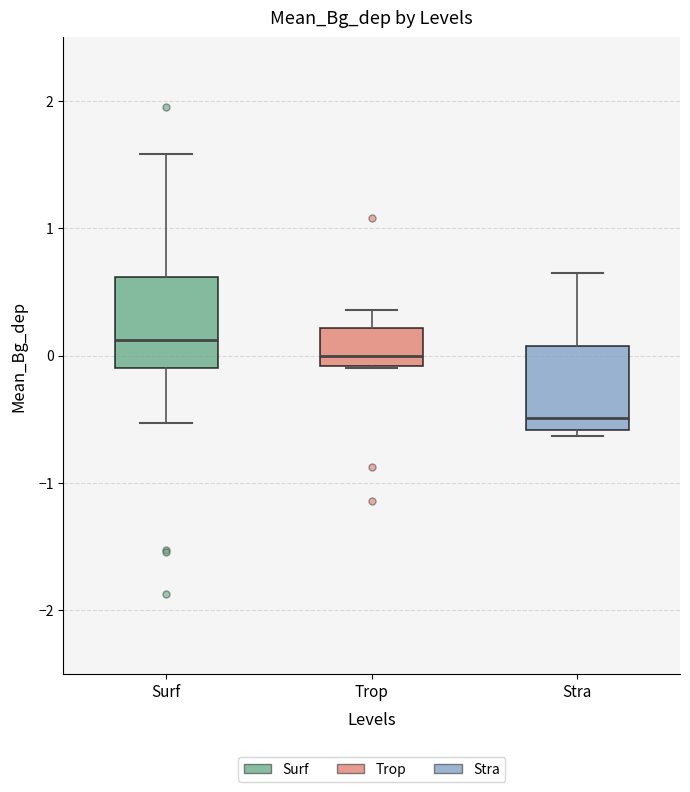

Reading left to right, transcribe this box plot: for each box, give where its median line is, the range the box spans, and where its two whiskers end, as read against the y-axis. The values are not printed on the chart, so give them approximately, as read against the axis.

Surf: median 0.1, box -0.1 to 0.6, whiskers -0.5 to 1.6
Trop: median 0.0, box -0.1 to 0.2, whiskers -0.1 to 0.4
Stra: median -0.5, box -0.6 to 0.1, whiskers -0.6 (just below the box's lower edge) to 0.6